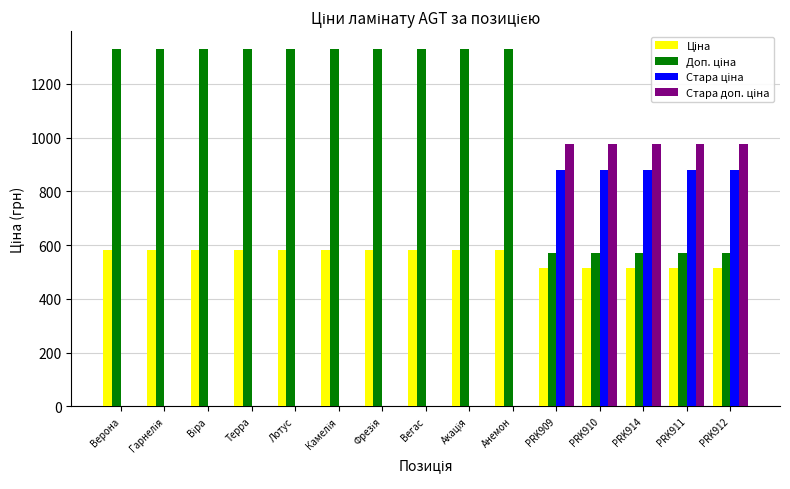

What is the total value across all series at Лотус?

1910.6